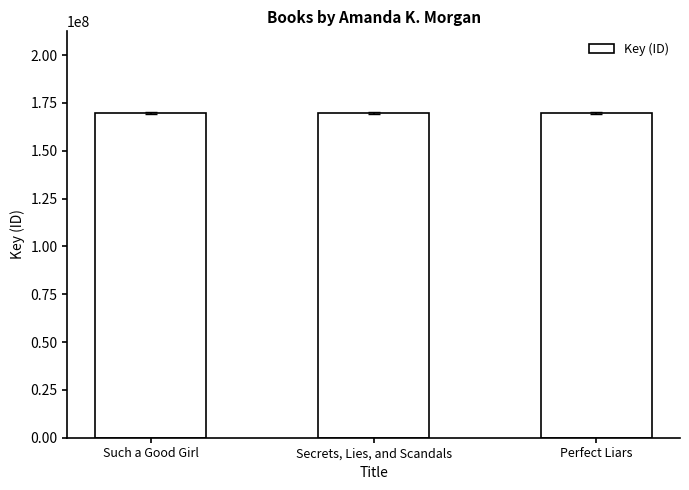

What is the ratio of the value at Perfect Liars to the value at Secrets, Lies, and Scandals?

1.0